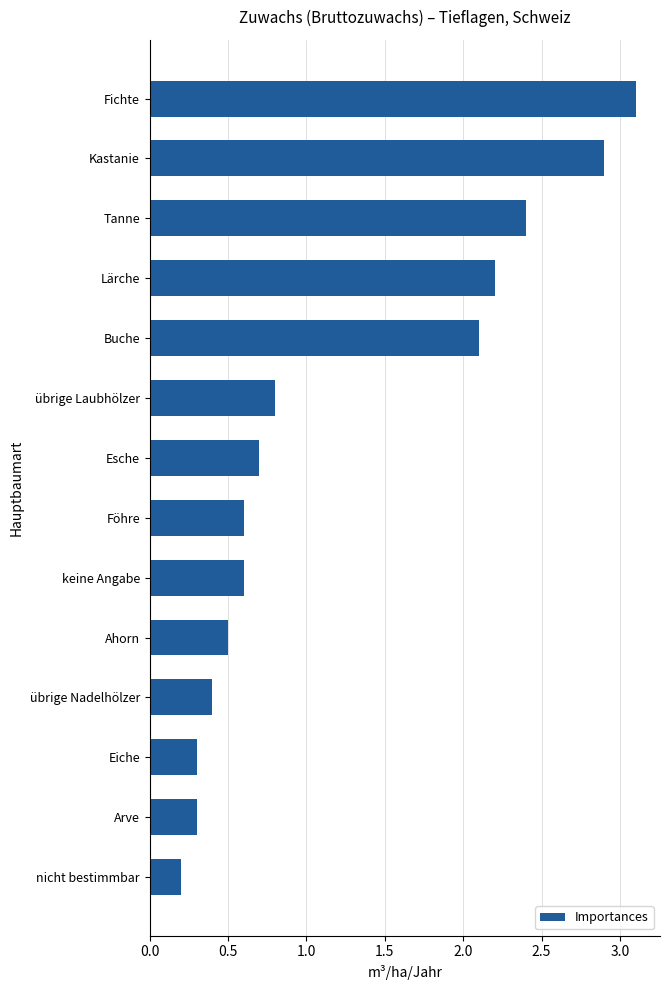

How many series are shown in this chart?

1